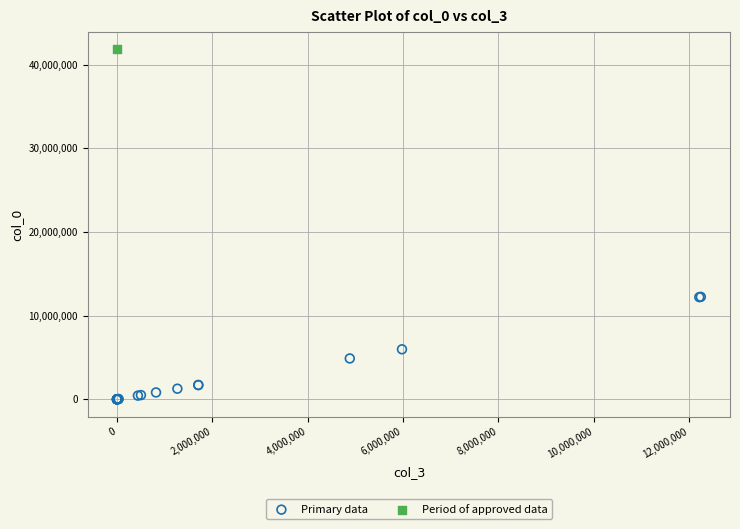

What are all the series names shown in the legend?

Primary data, Period of approved data